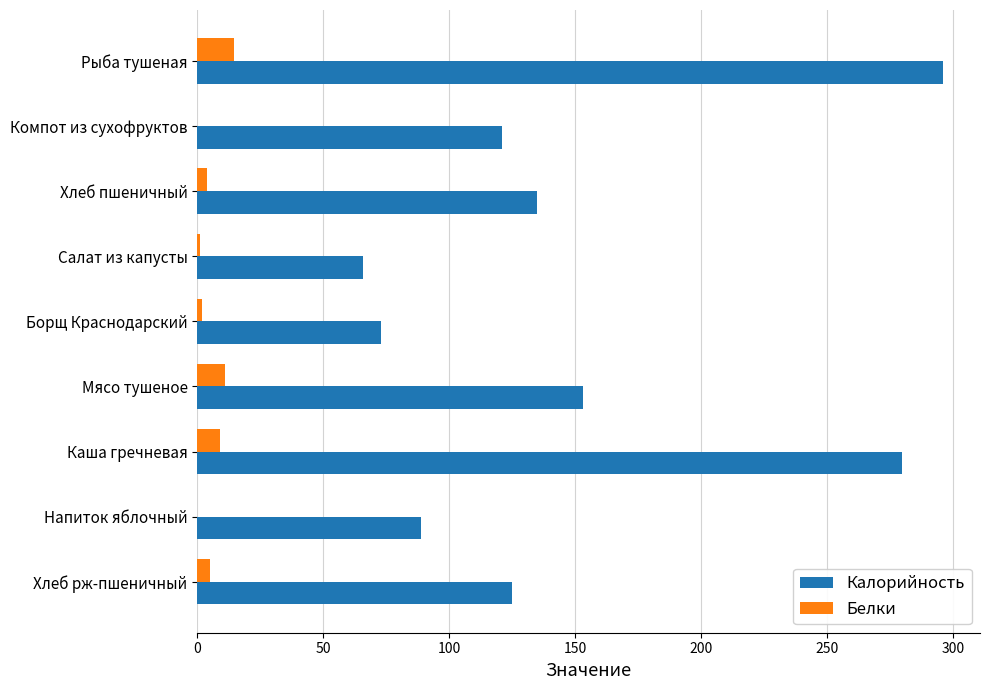

Which series changed the most between Борщ Краснодарский and Хлеб рж-пшеничный?

Калорийность